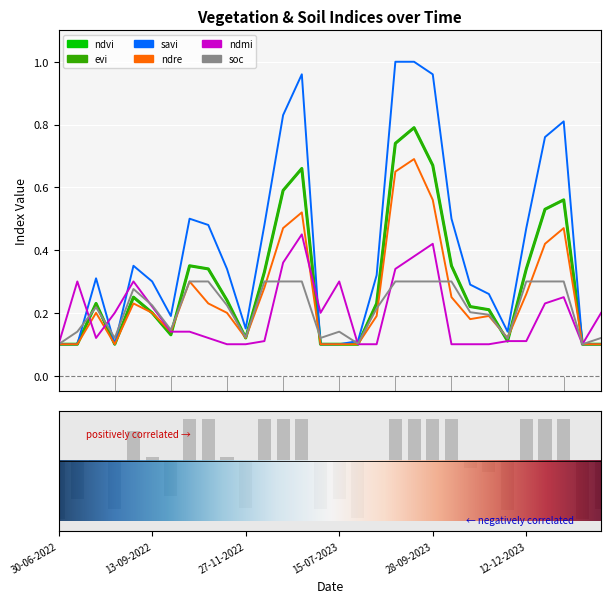

At which label is ndre closest to 0?

30-06-2022